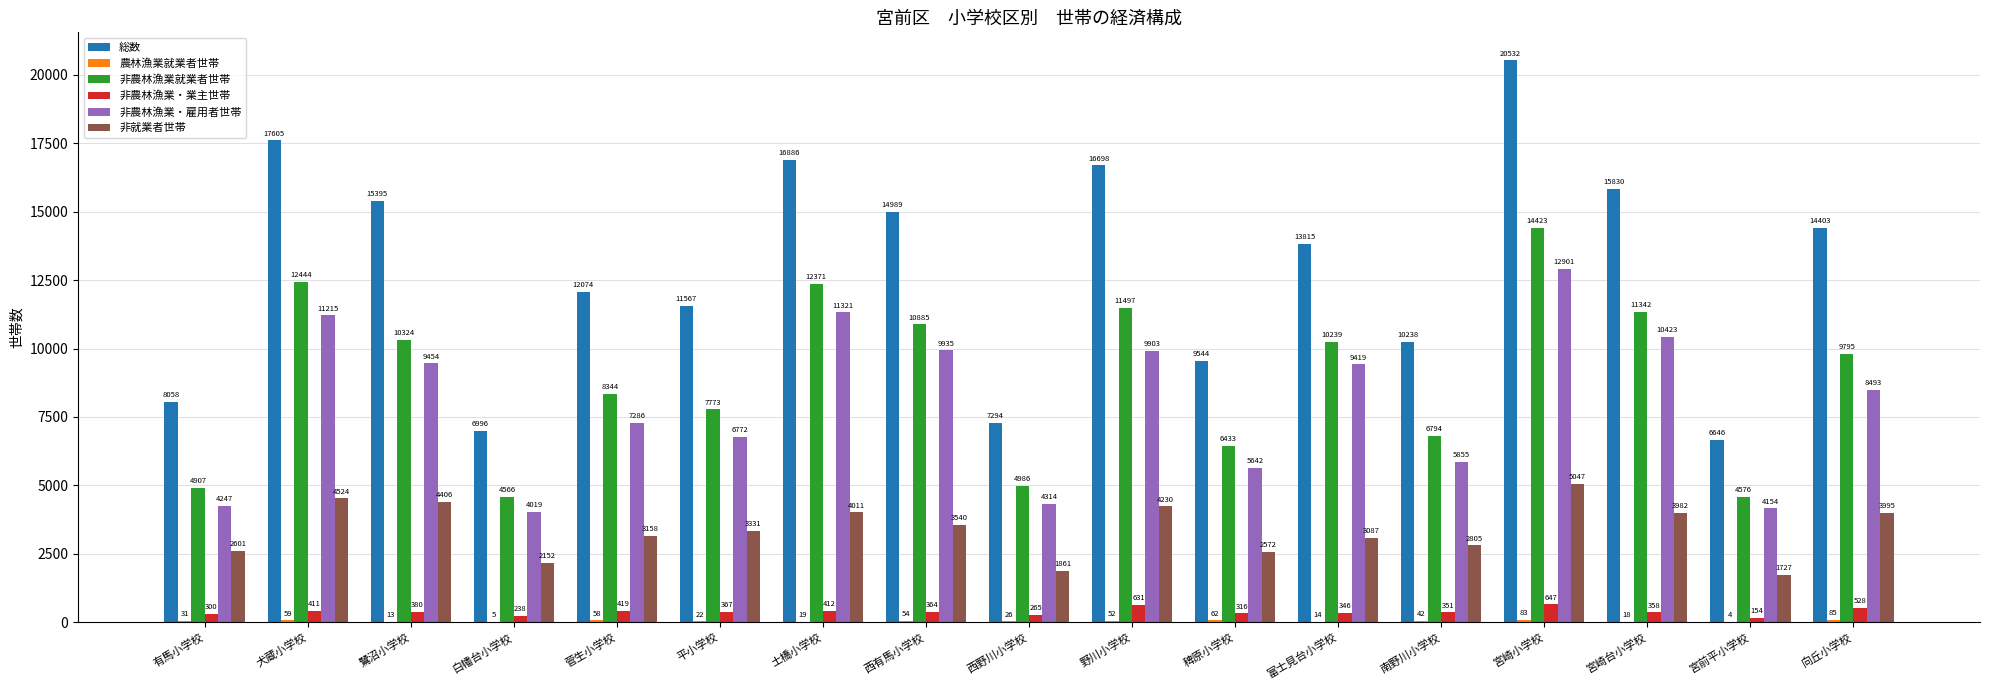

Count the number of data series in this chart.

6